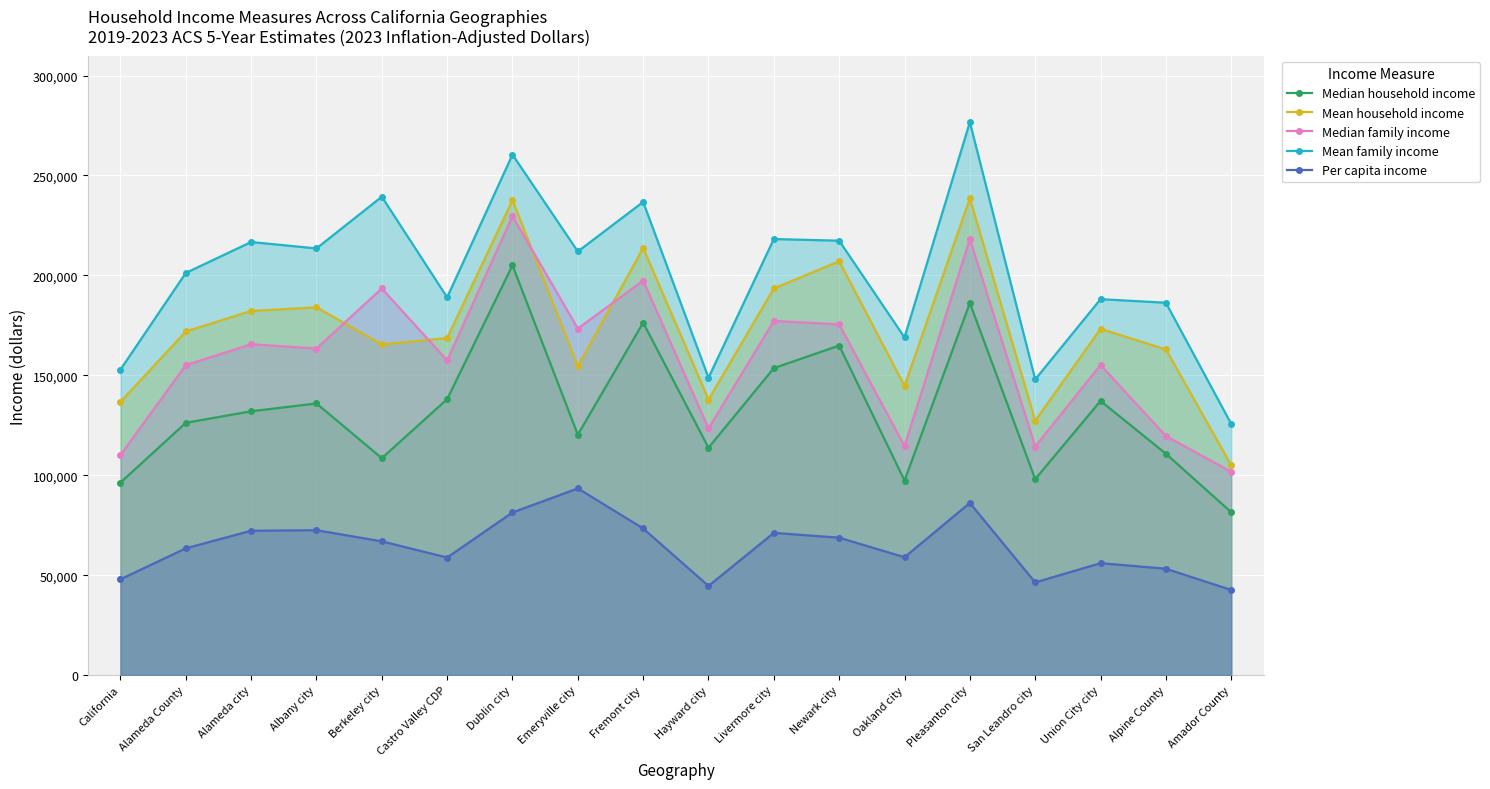

What is the sum of the Mean household income values at Albany city and Alameda County?

355975